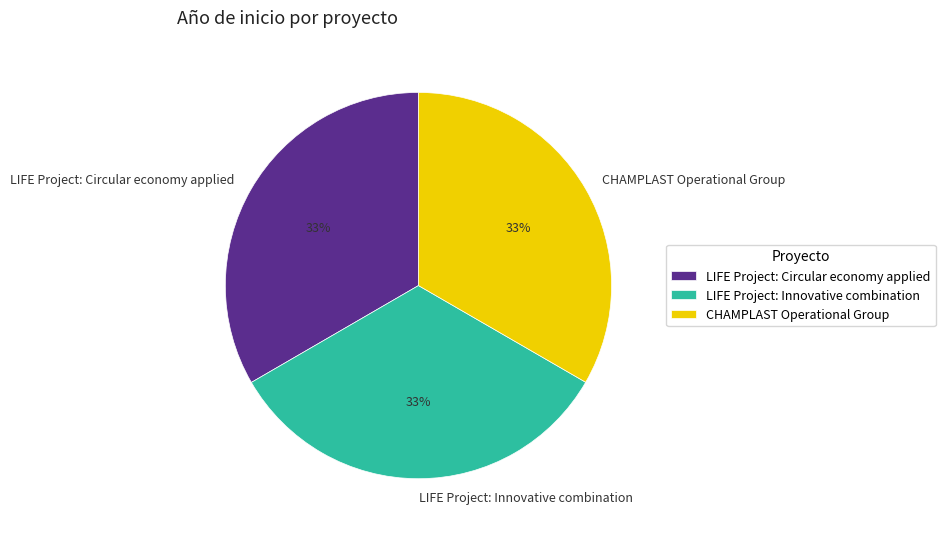

Is it true that LIFE Project: Innovative combination is 33% of the pie?

True